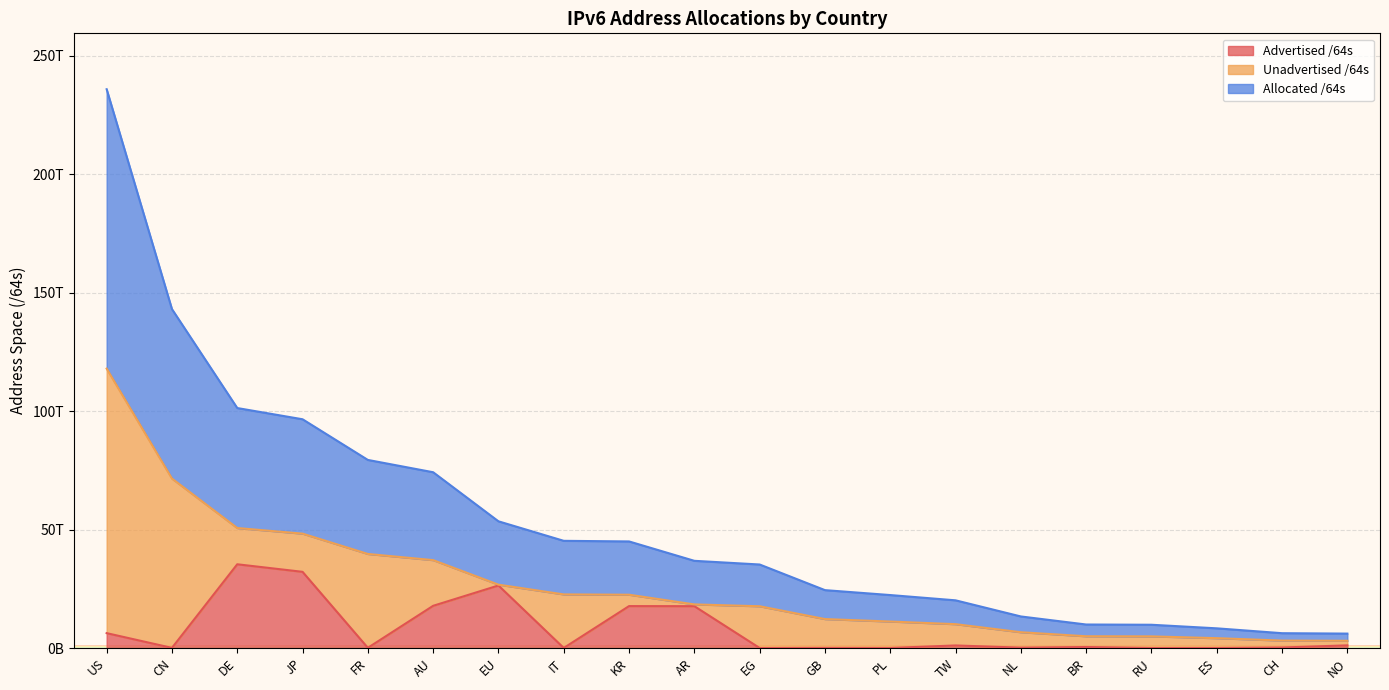

At which category does Advertised /64s reach its first local peak?

DE